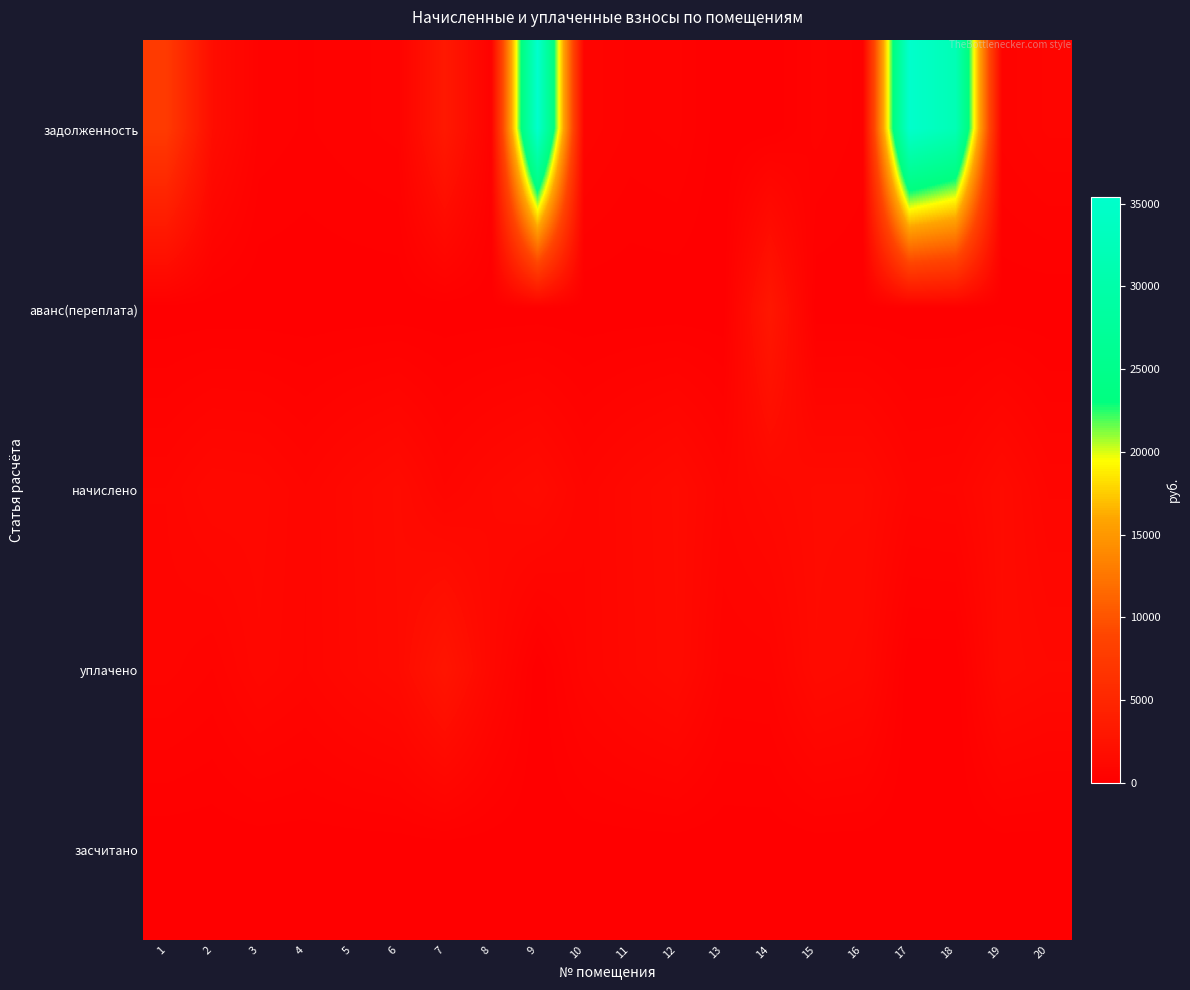

Which series has the largest total across all categories?

задолженность